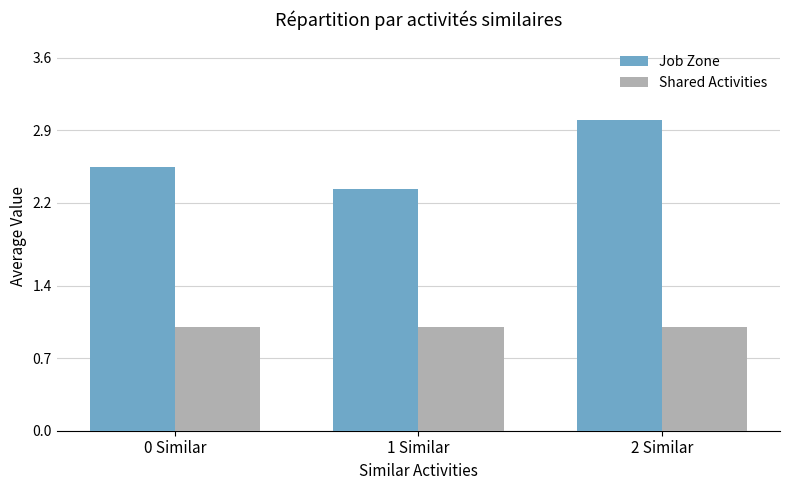

How many categories are shown in the chart?

3